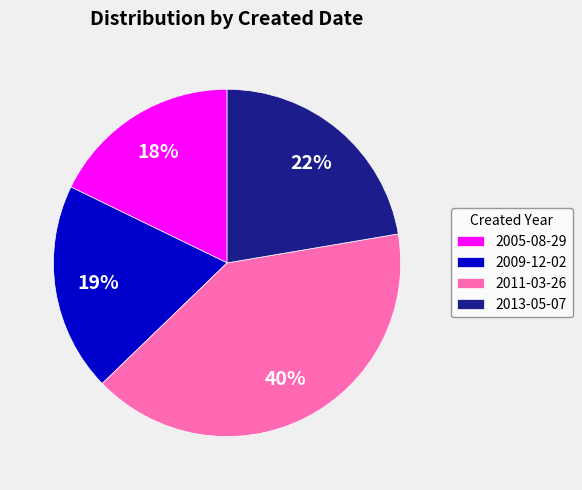

How many segments does this pie chart have?

4